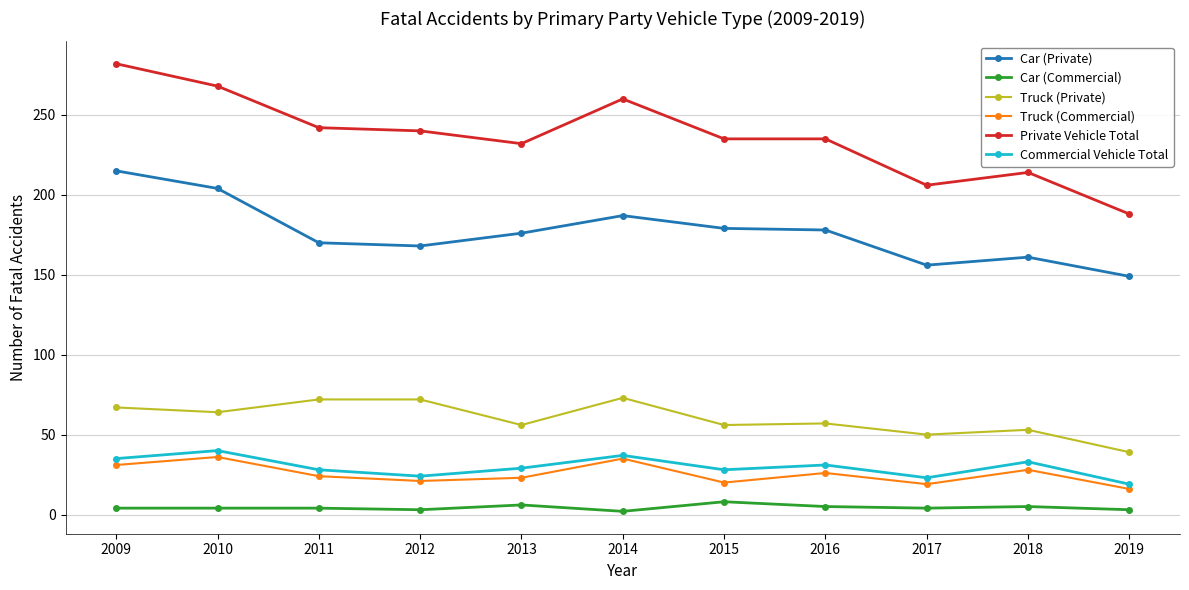

The Truck (Private) series shows 72 at 2011. True or false?

True